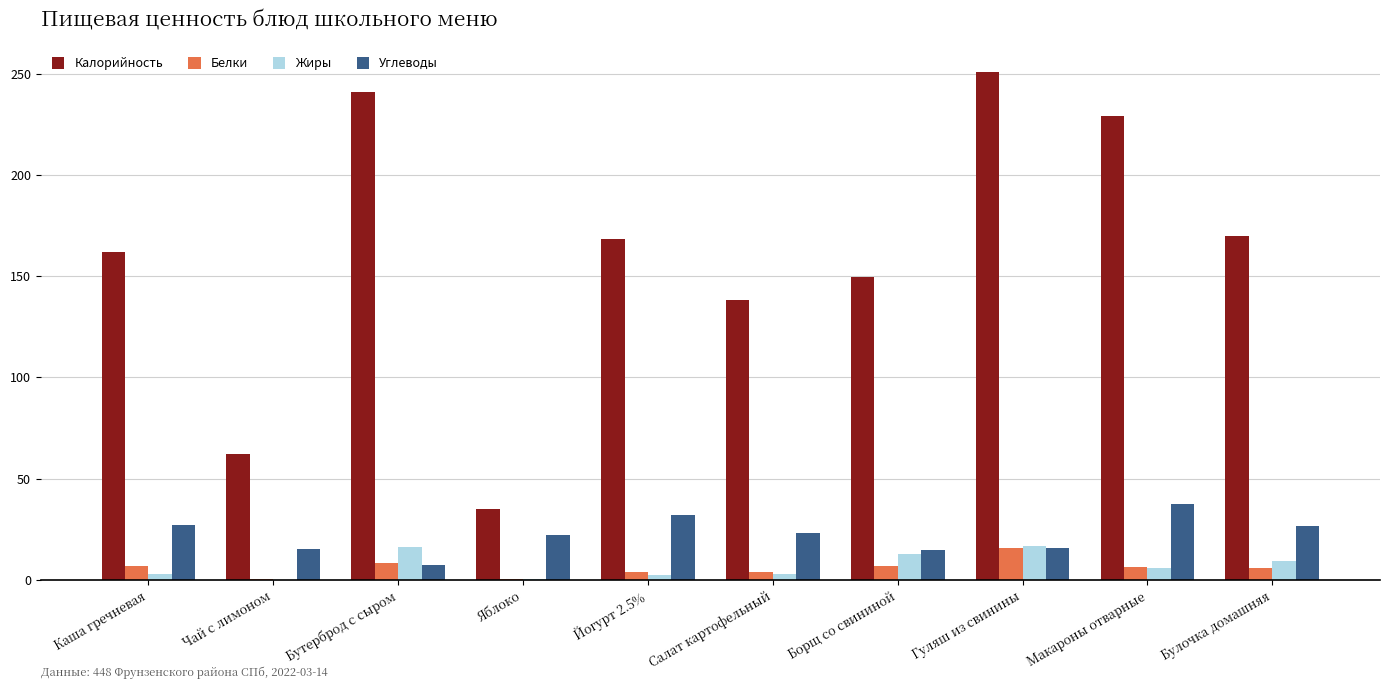

Which series changed the most between Салат картофельный and Булочка домашняя?

Калорийность